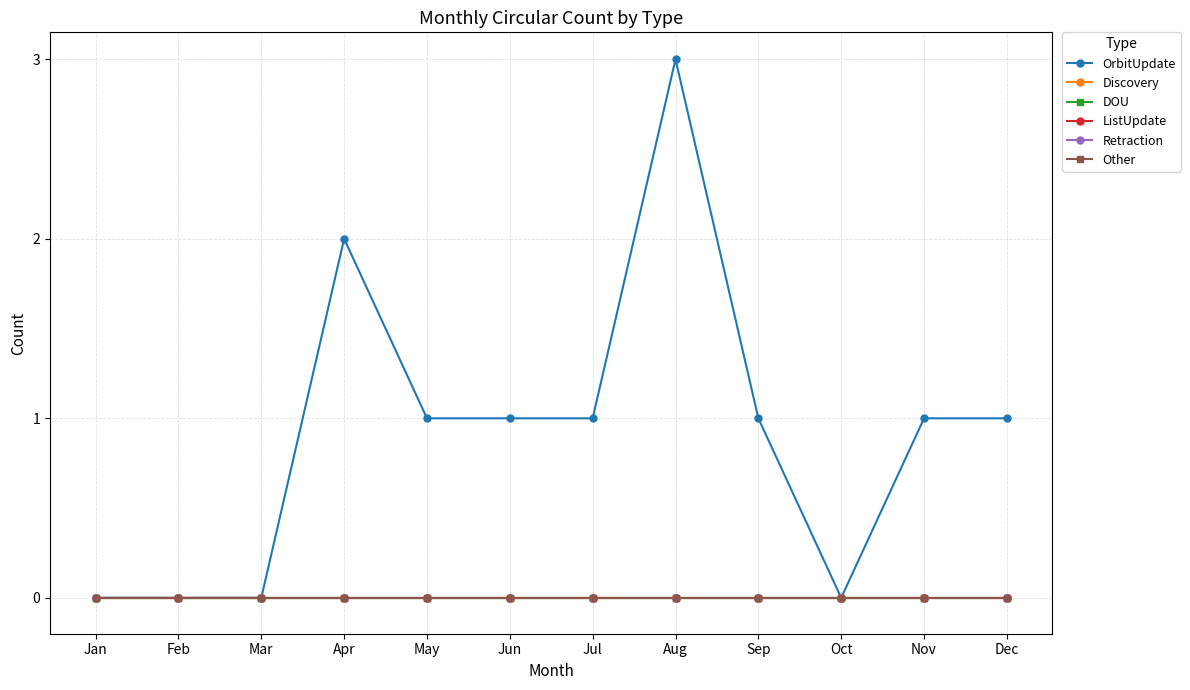

At which category is the sum across all series the highest?

Aug